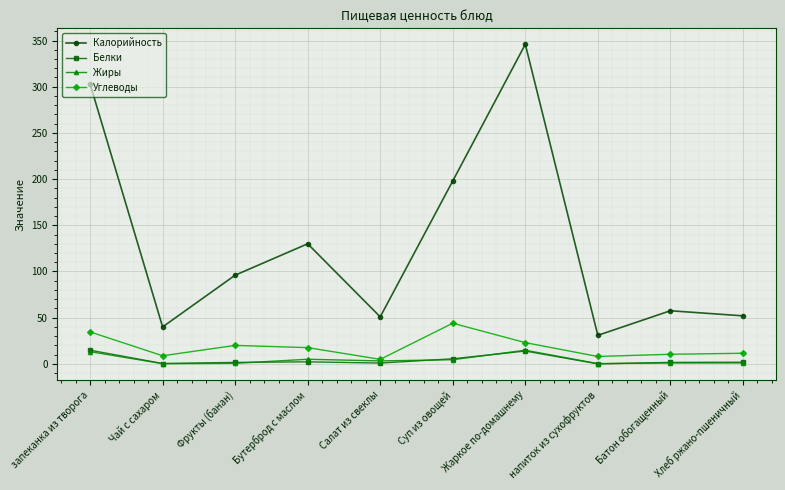

What is the difference between the maximum and minimum values in the Жиры series?

14.6